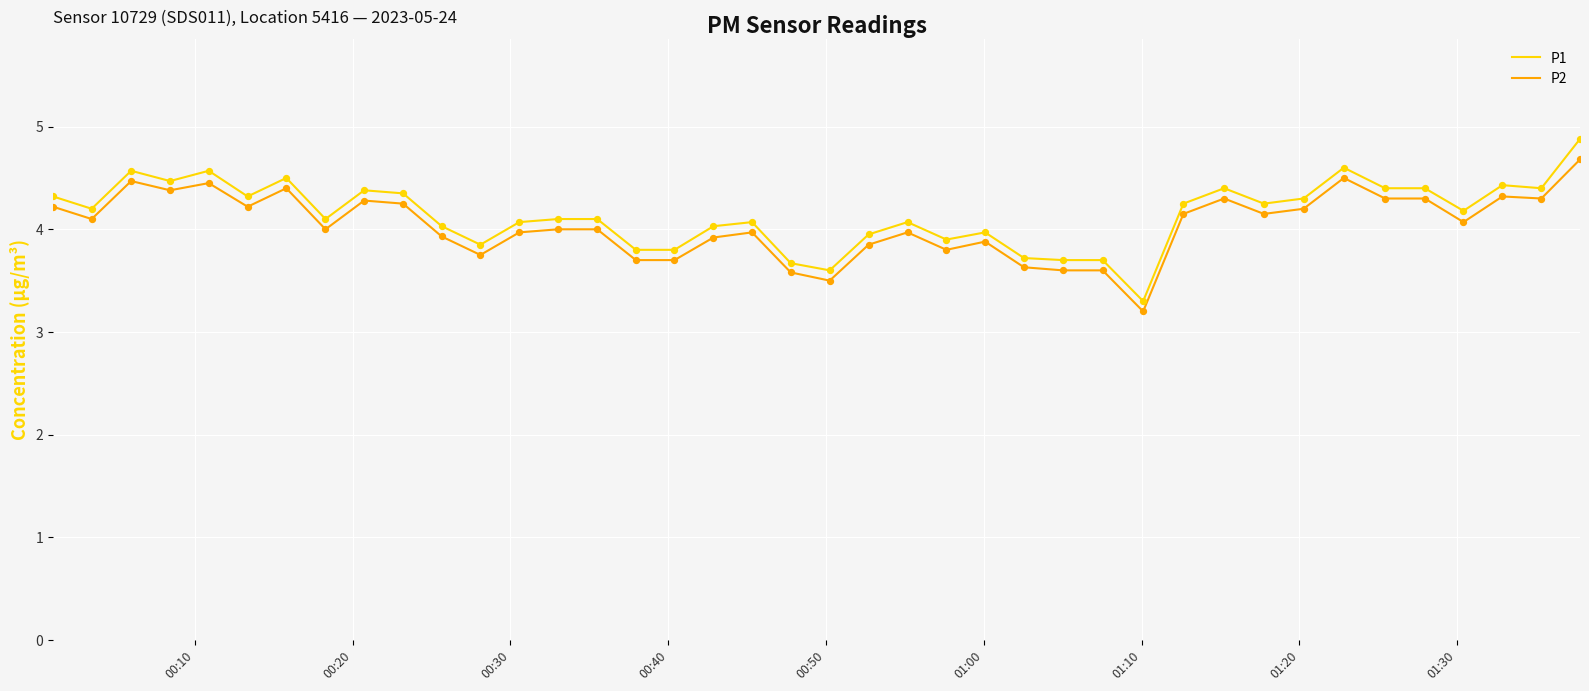

At how many categories does at least one series exceed 3?

40